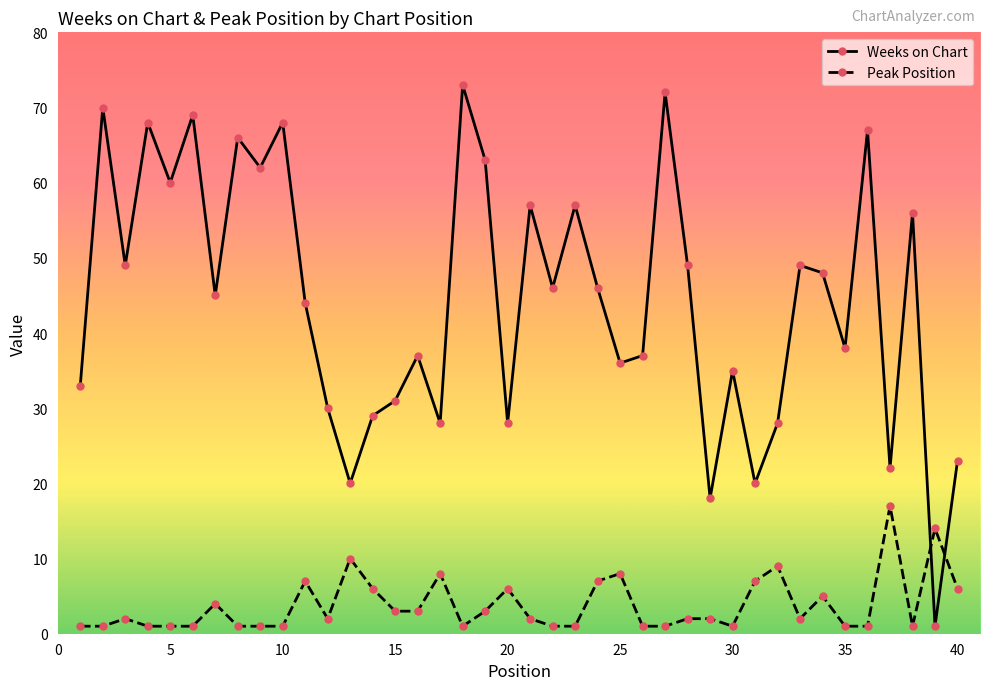

What is the value of the Peak Position point at the 13th from the left?

10